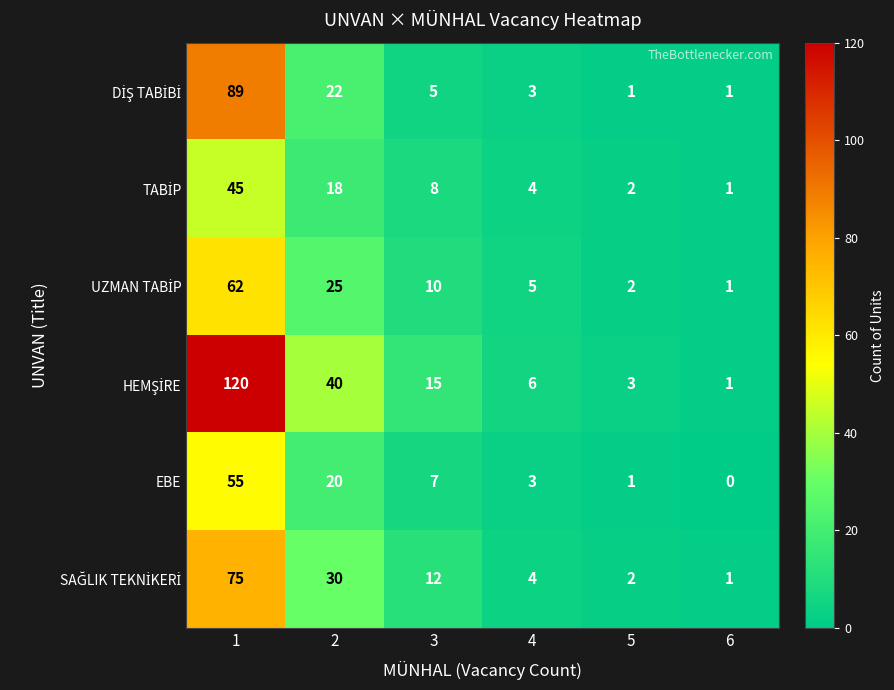

What is the maximum value shown in the chart?

120